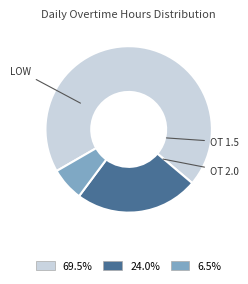

Count the number of slices in the pie.

3